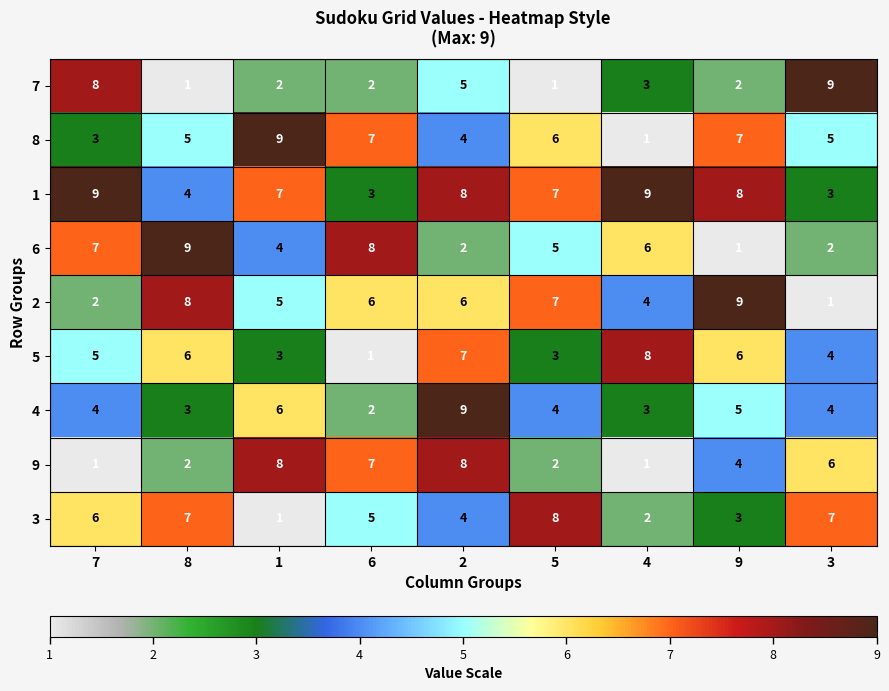

What is the difference between the highest and lowest values at 2?

7